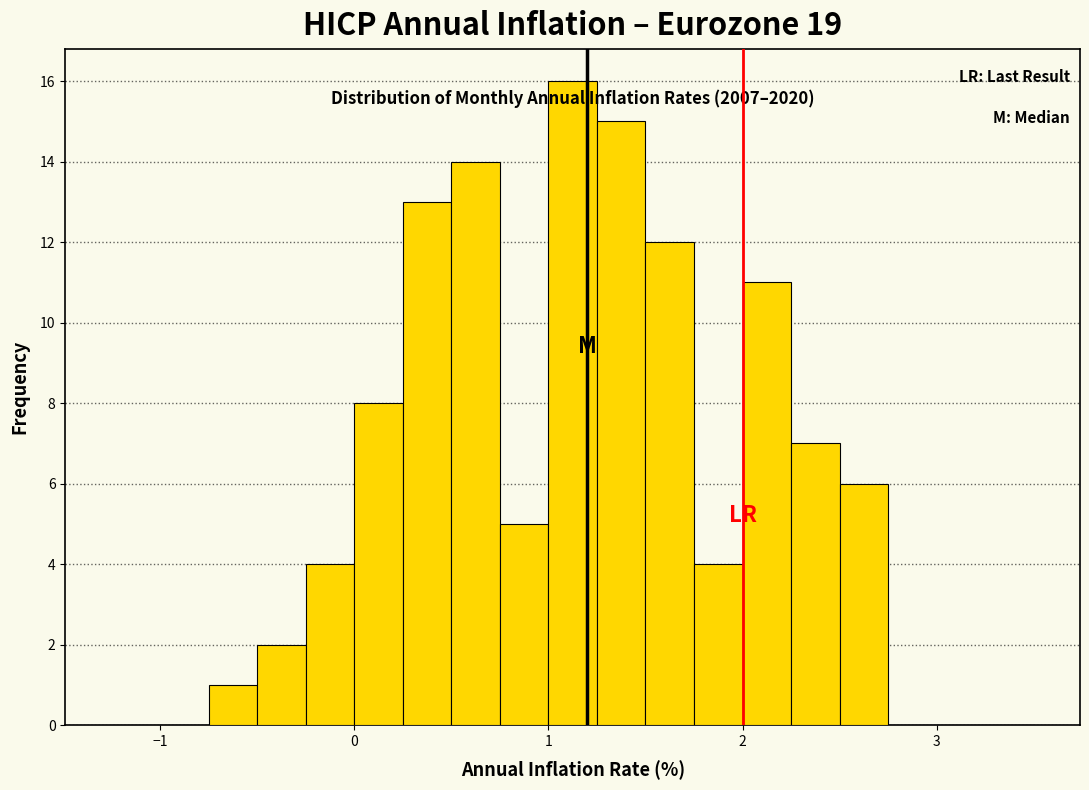

Around what value on the x-axis is the tallest bar? Give the approximate position of its centre, as read against the axis.

1.1